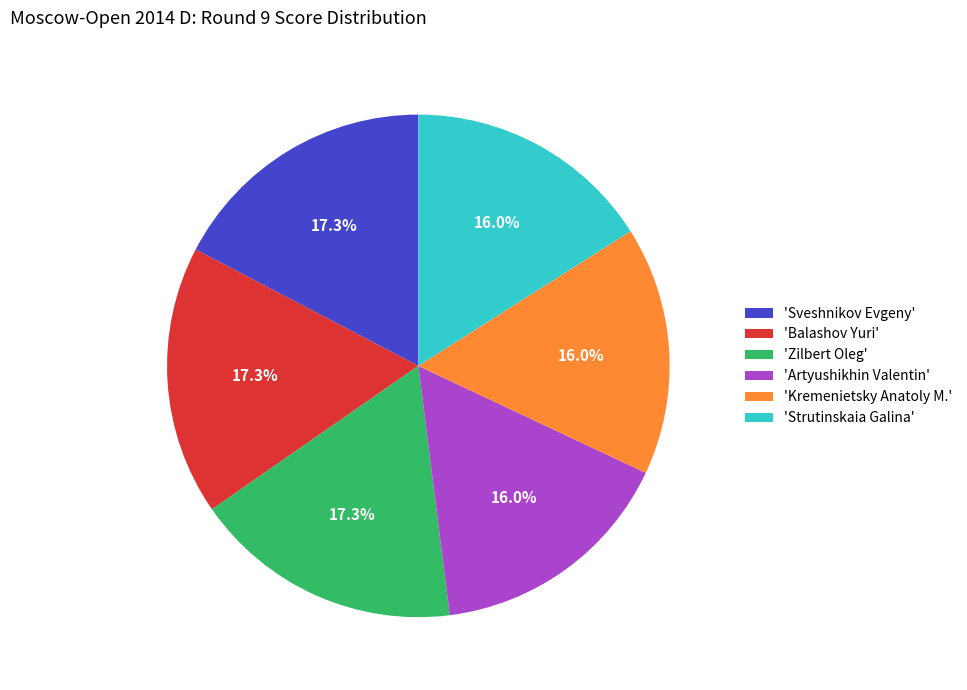

What is the ratio of the value at 'Balashov Yuri' to the value at 'Kremenietsky Anatoly M.'?

1.1